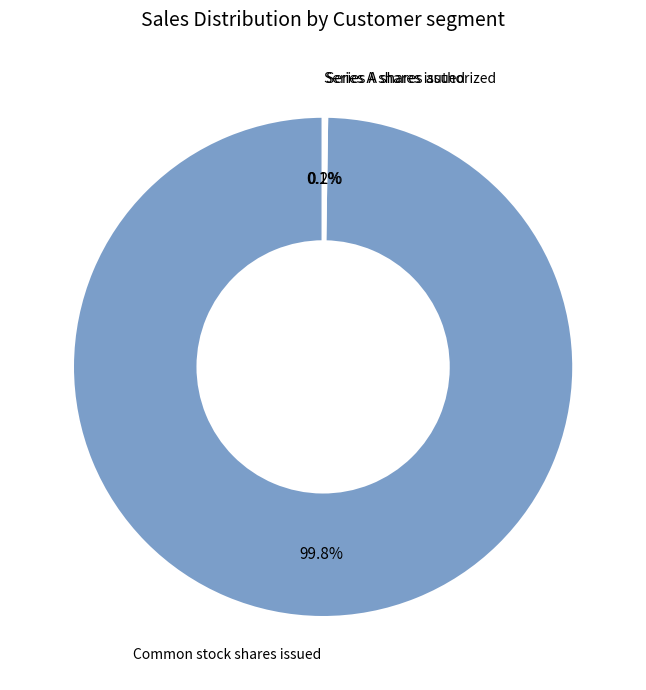

Is there a majority slice in this chart?

Yes